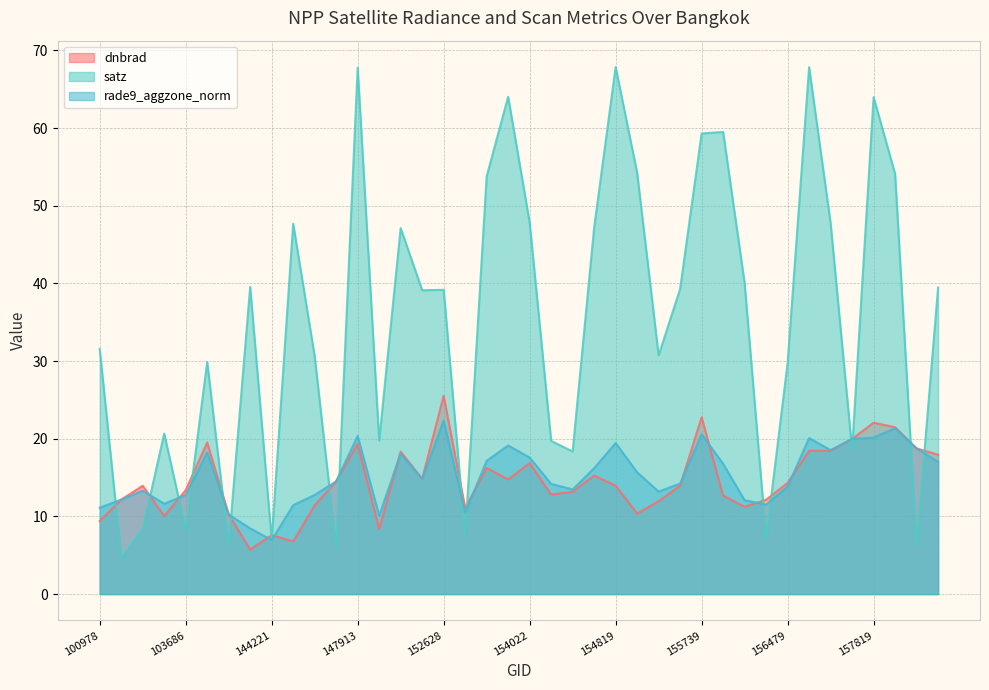

What is the sum of the satz values at 149722 and 146385?

45.0